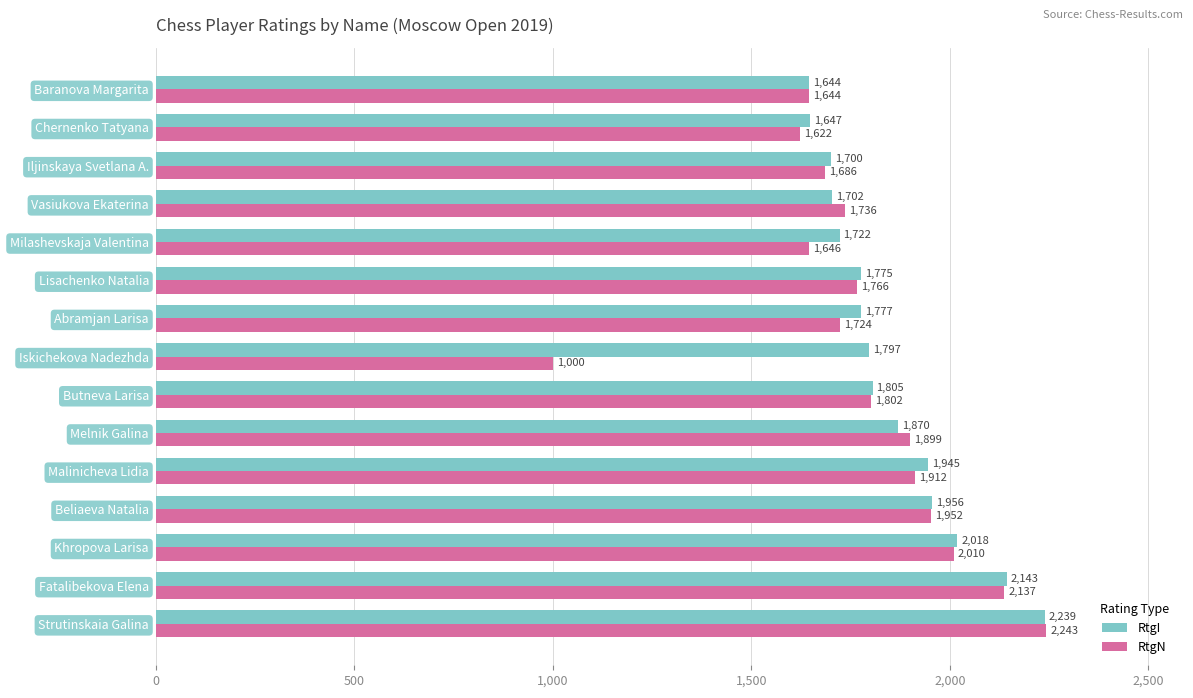

How many categories are shown in the chart?

15